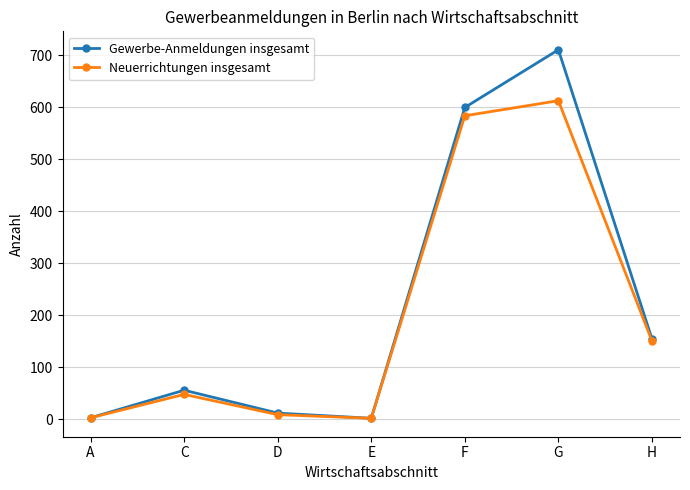

True or false: Neuerrichtungen insgesamt has a value of 48 at C.

True